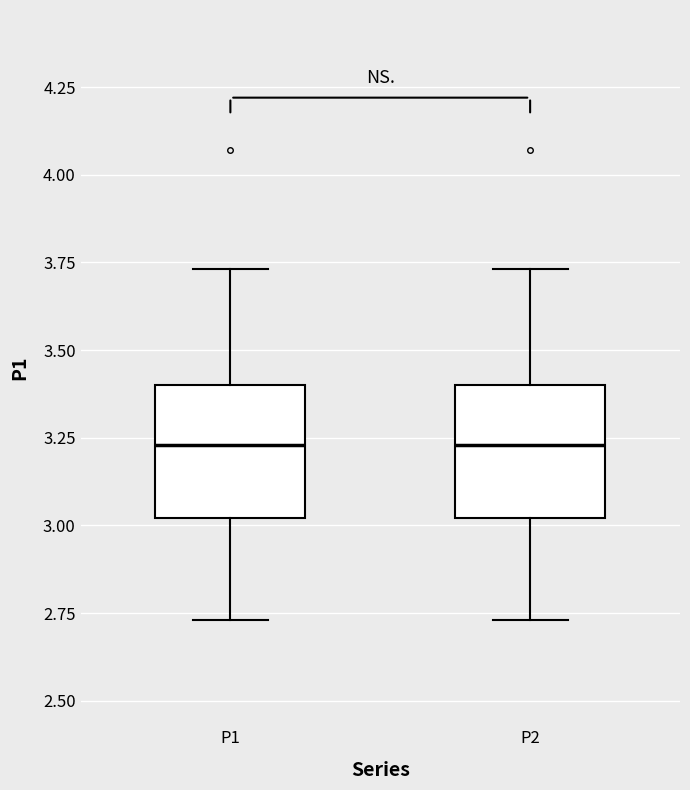

Reading left to right, transcribe this box plot: for each box, give where its median line is, the range the box spans, and where its two whiskers end, as read against the y-axis. The values are not printed on the chart, so give them approximately, as read against the axis.

P1: median 3.25, box 3.00 to 3.40, whiskers 2.75 to 3.75
P2: median 3.25, box 3.00 to 3.40, whiskers 2.75 to 3.75